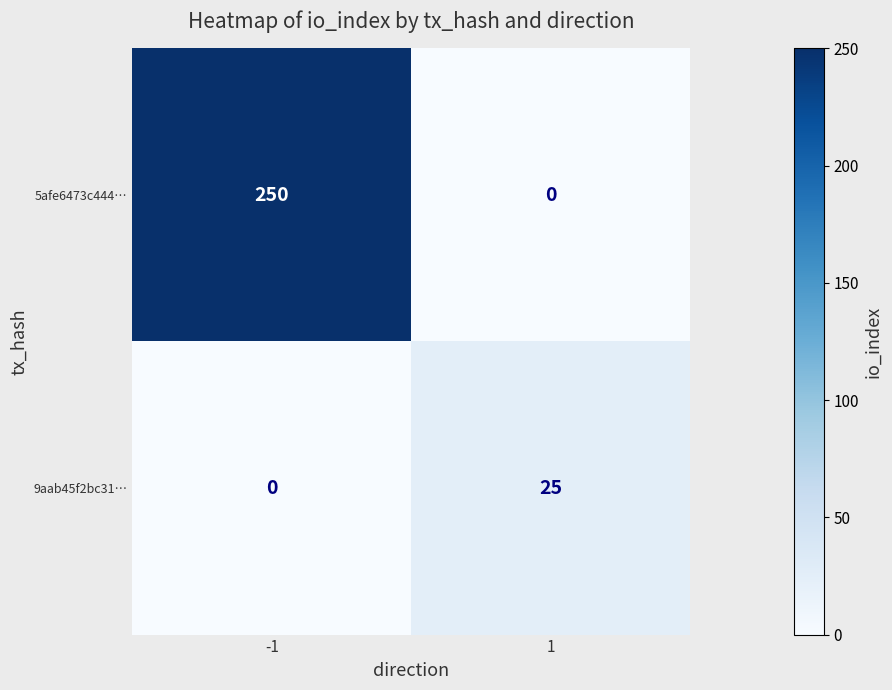

Rank the series at -1 from lowest to highest value.

9aab45f2bc31…, 5afe6473c444…